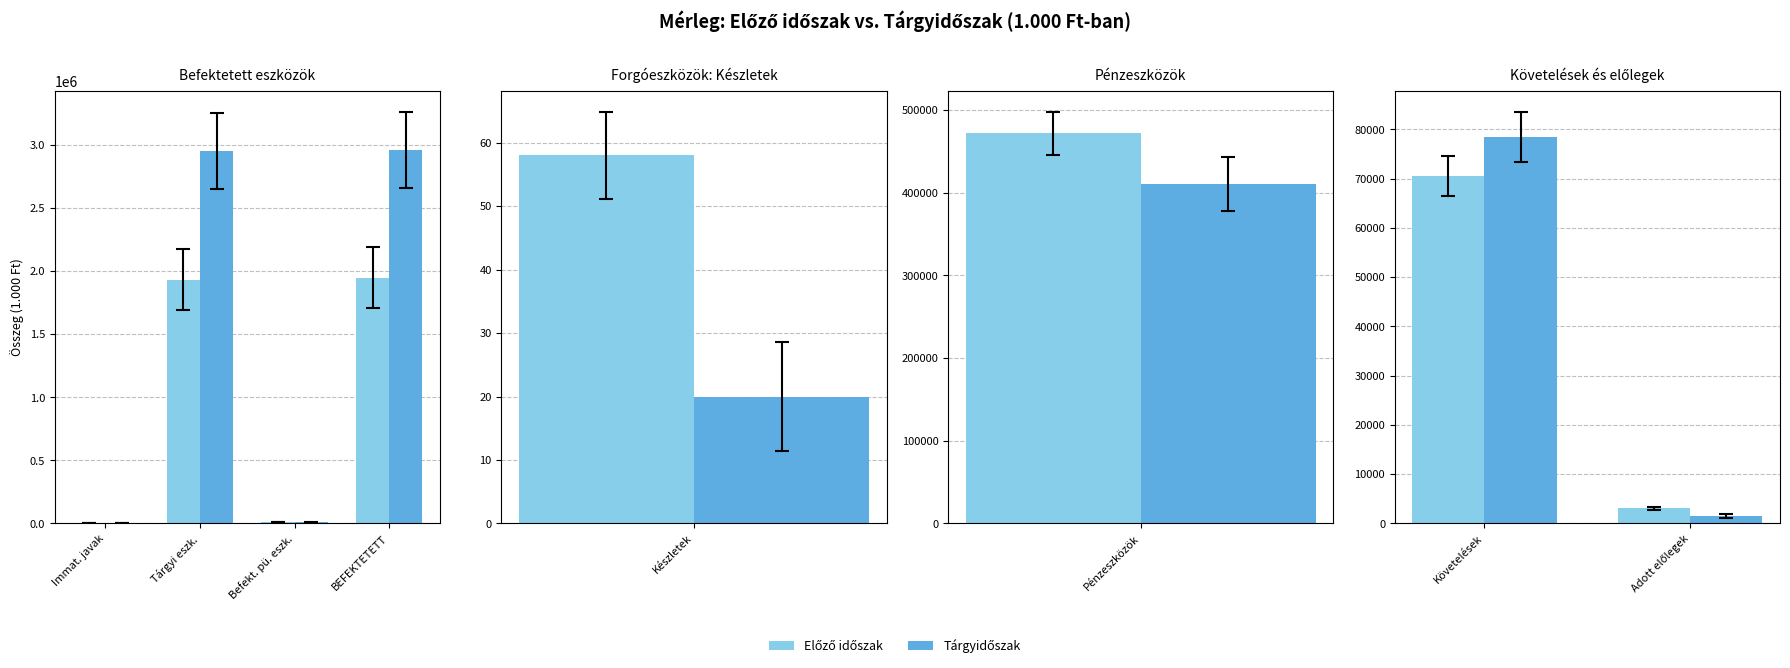

What are all the series names shown in the legend?

Előző időszak, Tárgyidőszak